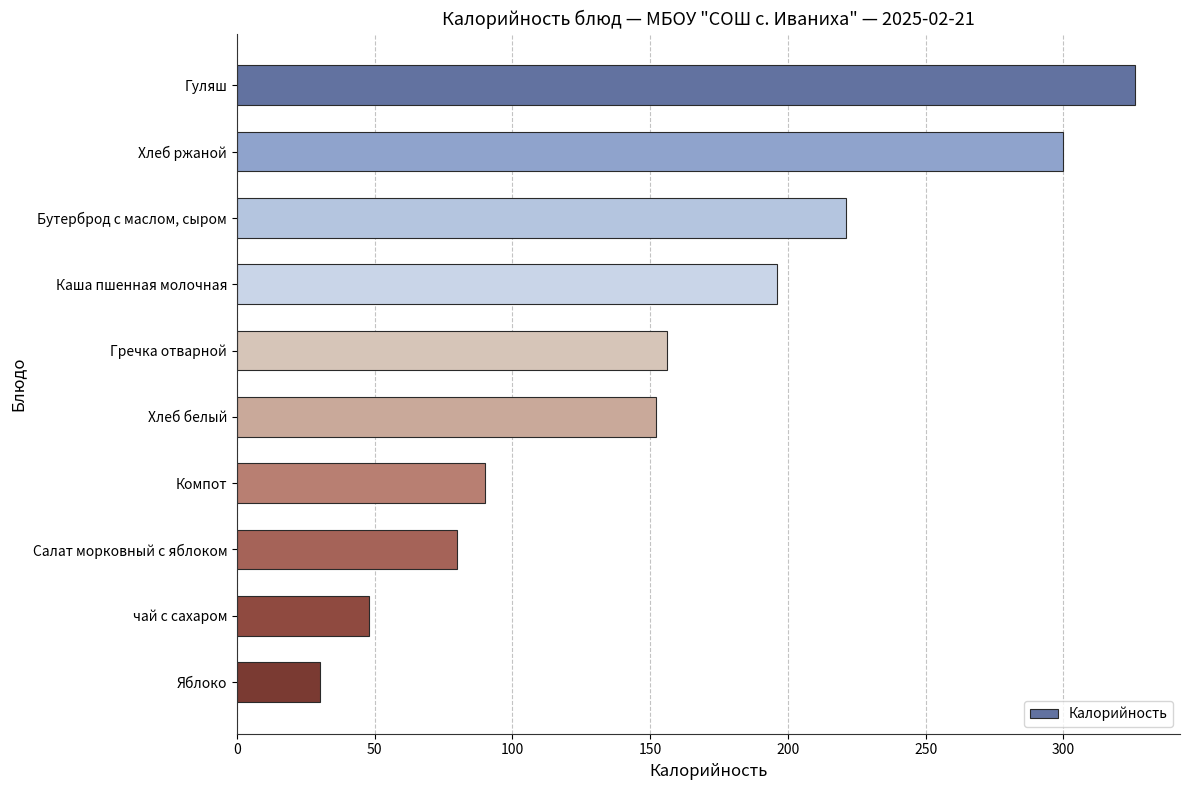

What is the sum of the values at чай с сахаром and Яблоко?

78